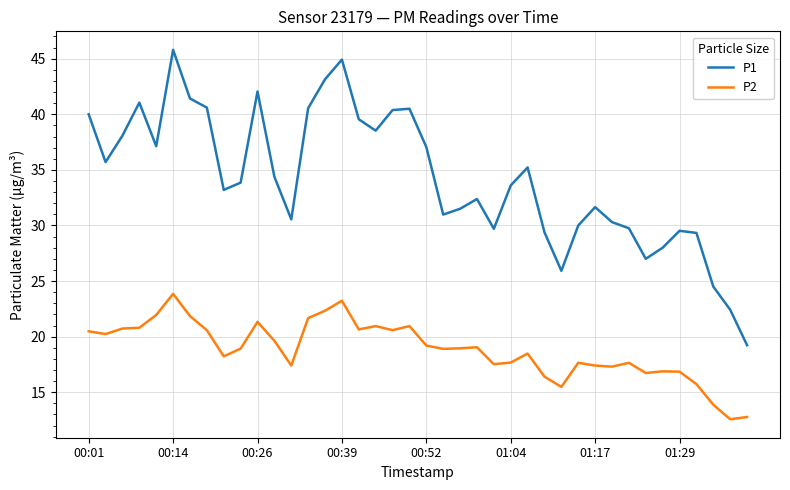

What is the minimum value shown in the chart?

12.6